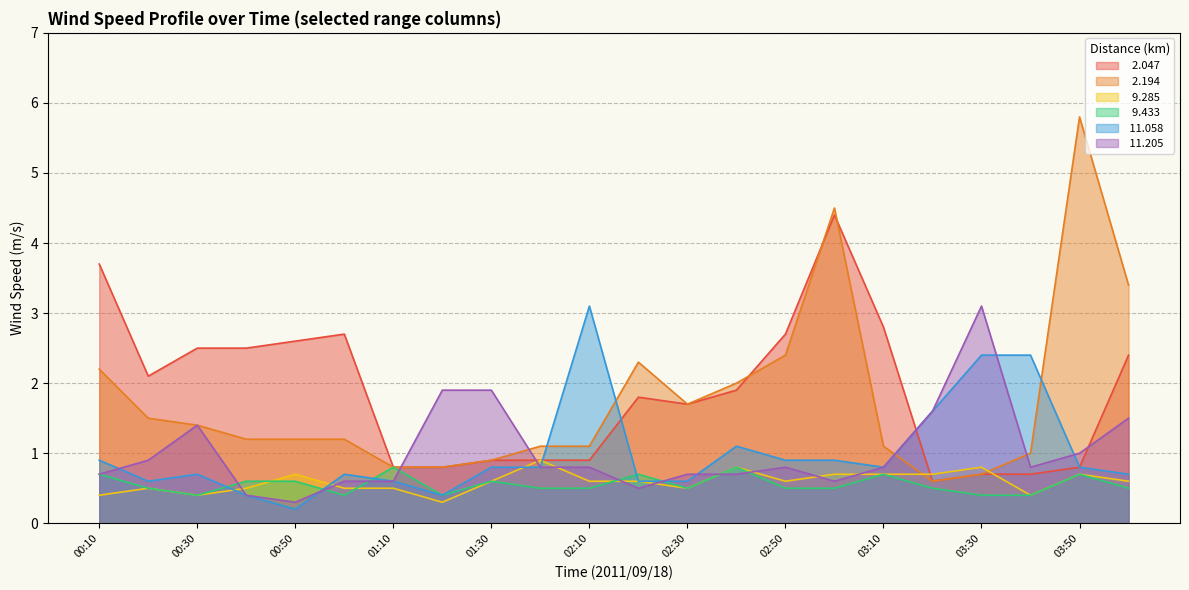

How many lines are shown in the chart?

6